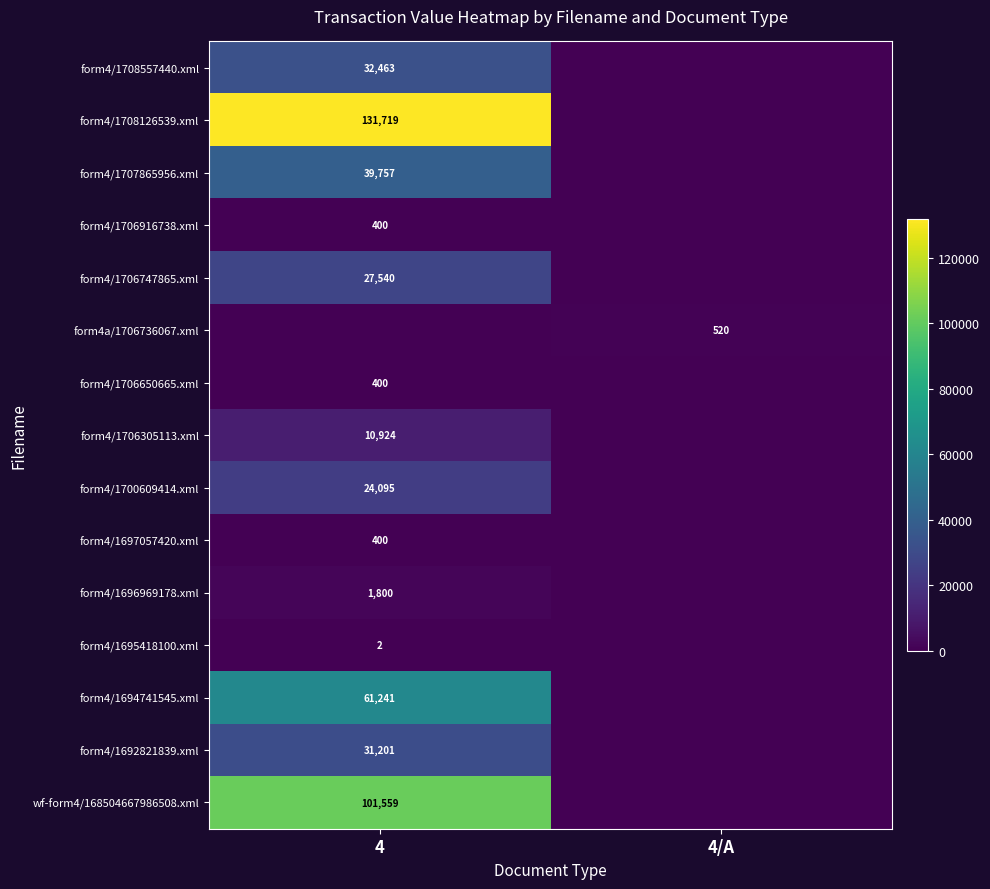

The value of form4/1708557440.xml at 4 is 32463. True or false?

True